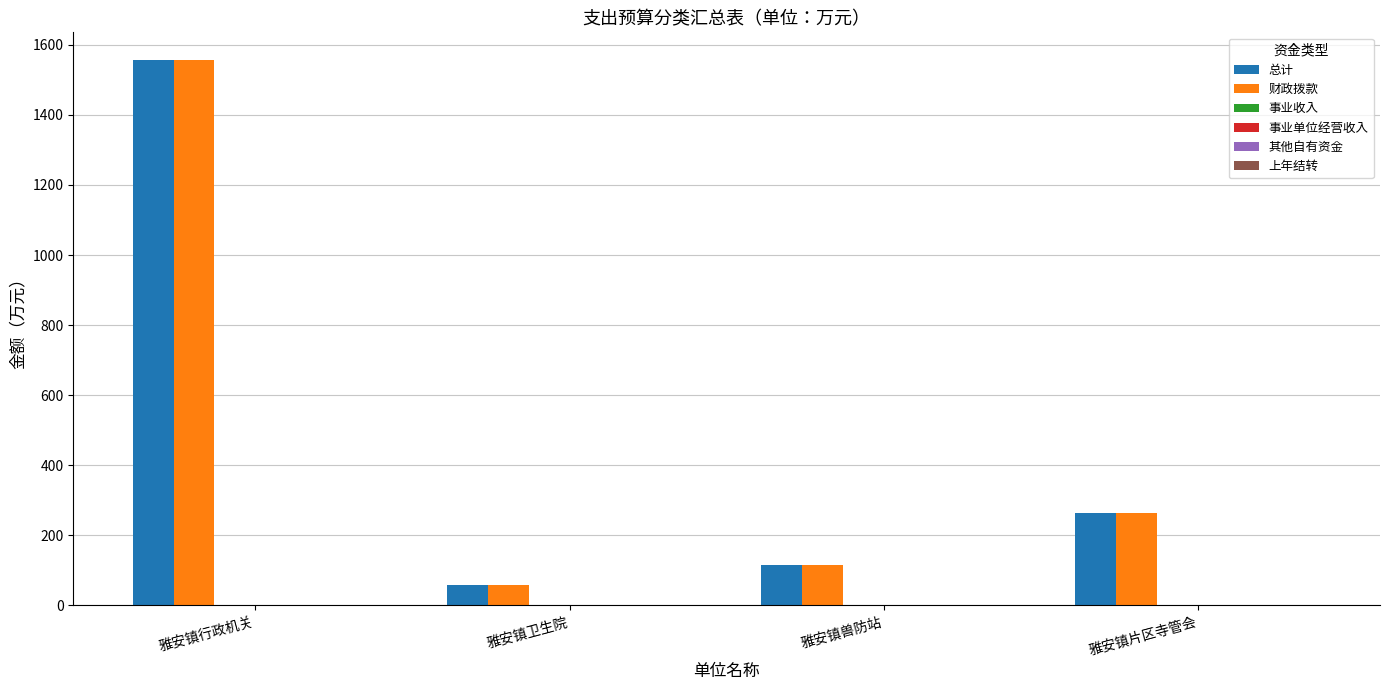

What is the minimum value shown in the chart?

58.7